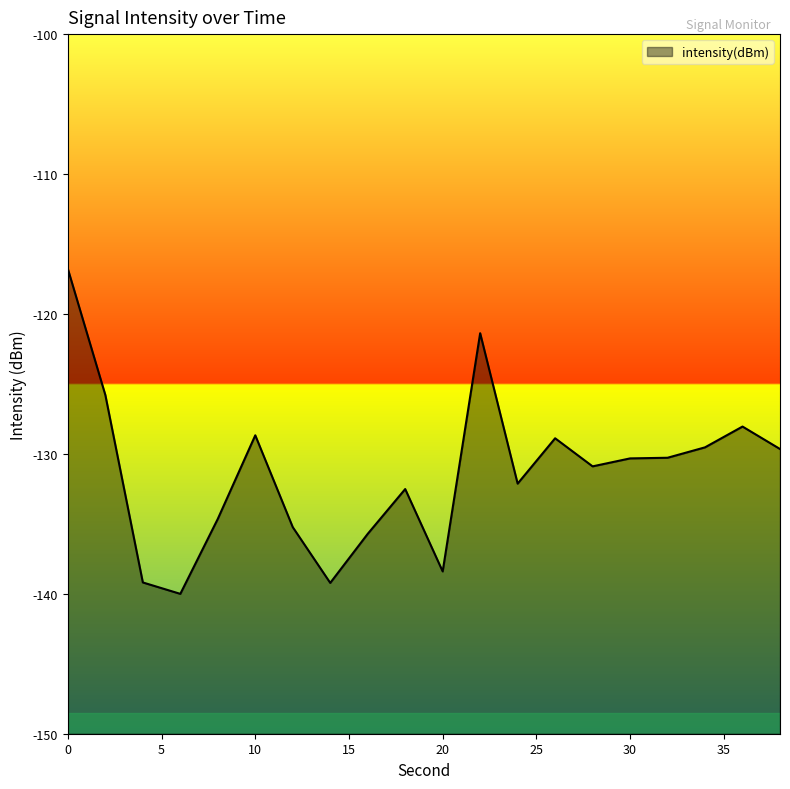

Which has a higher value, 36 or 32?

36